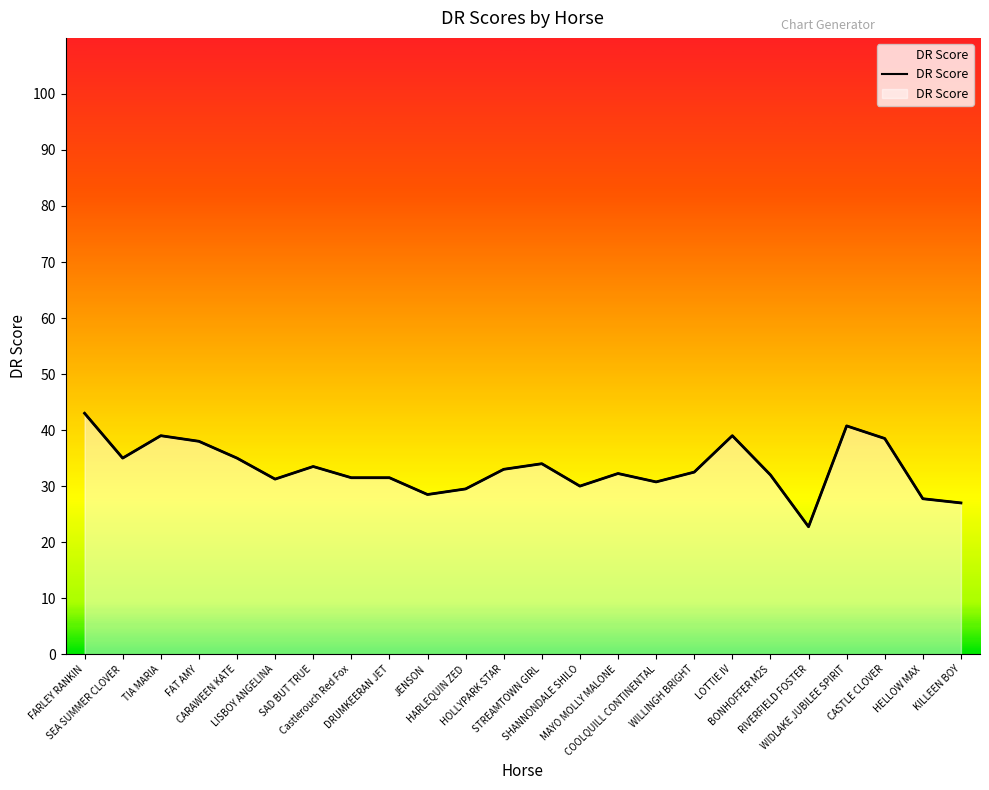

List the labels in order of value, smallest first.

RIVERFIELD FOSTER, KILLEEN BOY, HELLOW MAX, JENSON, HARLEQUIN ZED, SHANNONDALE SHILO, COOLQUILL CONTINENTAL, LISBOY ANGELINA, Castlerouch Red Fox, DRUMKEERAN JET, BONHOFFER M2S, MAYO MOLLY MALONE, WILLINGH BRIGHT, HOLLYPARK STAR, SAD BUT TRUE, STREAMTOWN GIRL, SEA SUMMER CLOVER, CARAWEEN KATE, FAT AMY, CASTLE CLOVER, TIA MARIA, LOTTIE IV, WIDLAKE JUBILEE SPIRIT, FARLEY RANKIN